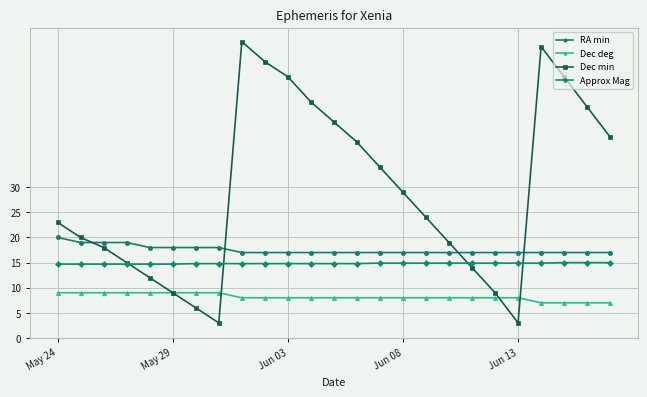

Which series has the largest total across all categories?

Dec min